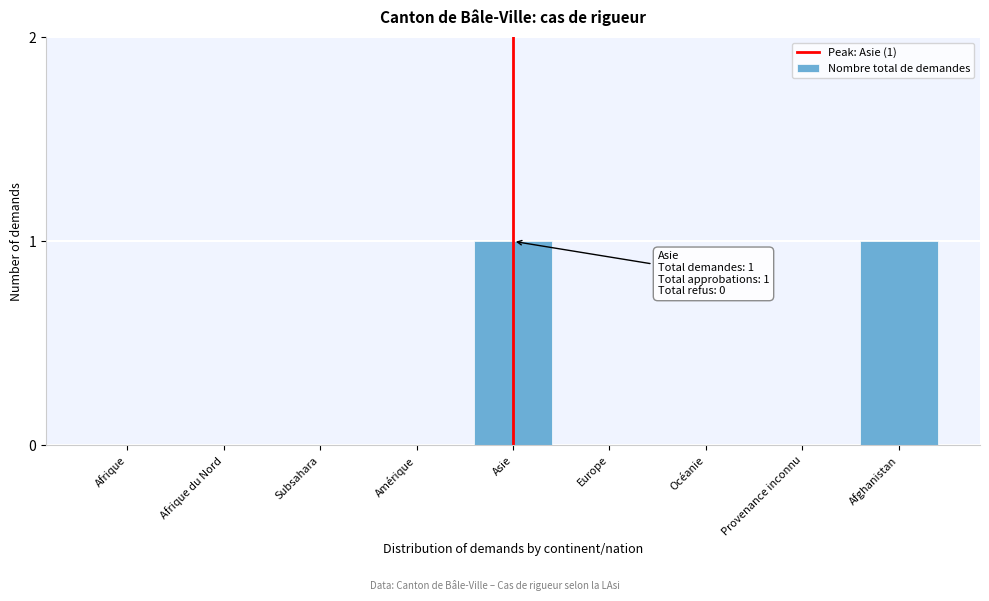

Reading left to right, list all the values displayed in this chart.

Afrique=0	Afrique du Nord=0	Subsahara=0	Amérique=0	Asie=1	Europe=0	Océanie=0	Provenance inconnu=0	Afghanistan=1